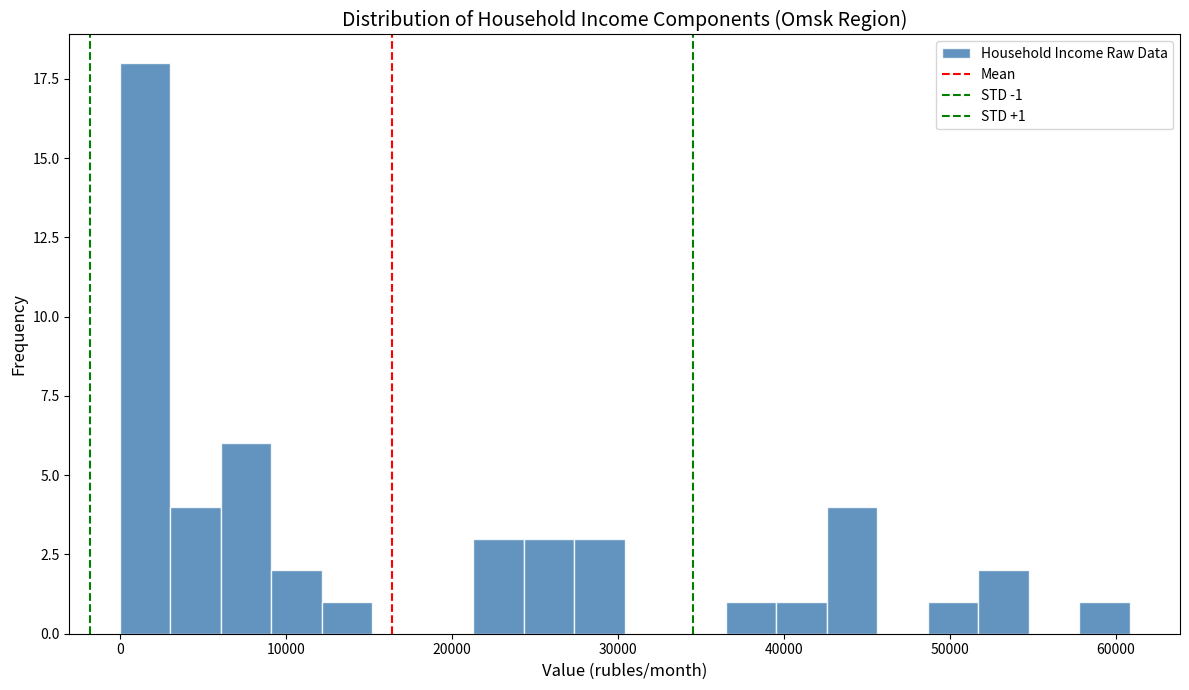

Read against the x-axis, roughly where is the centre of the tallest bar?

2000